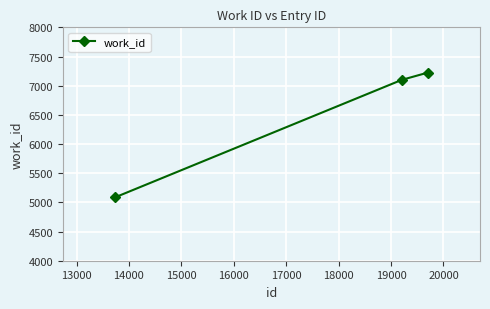

What is the greatest value displayed?

7223